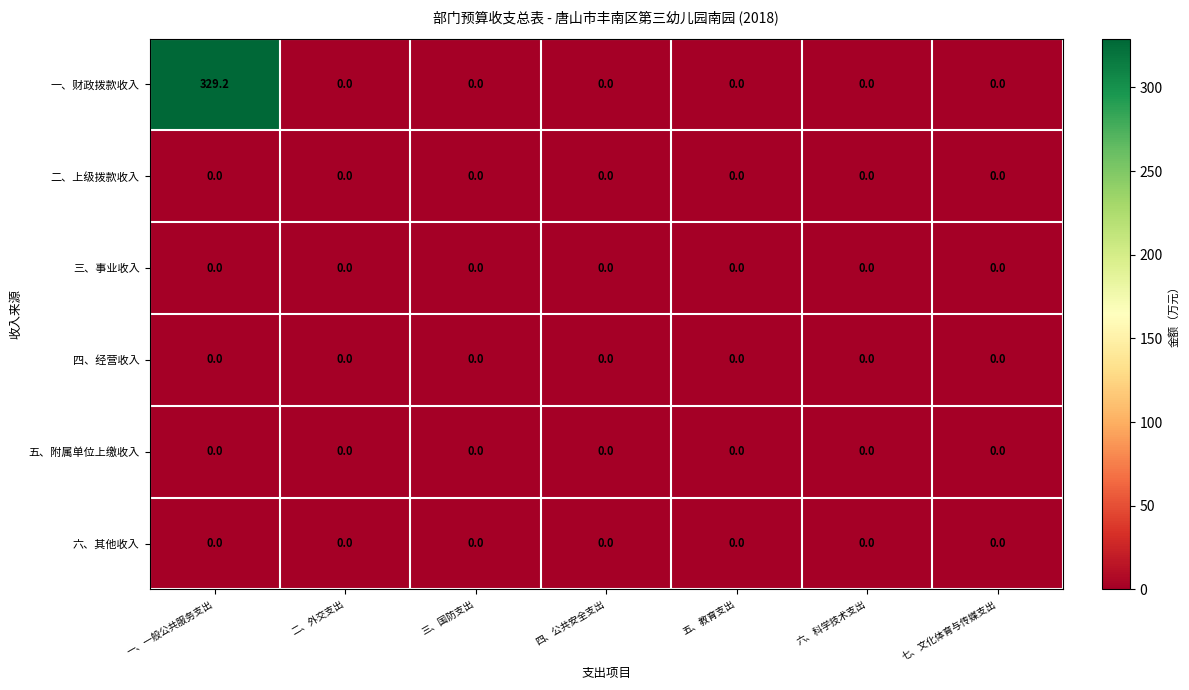

What is the greatest value displayed?

329.2